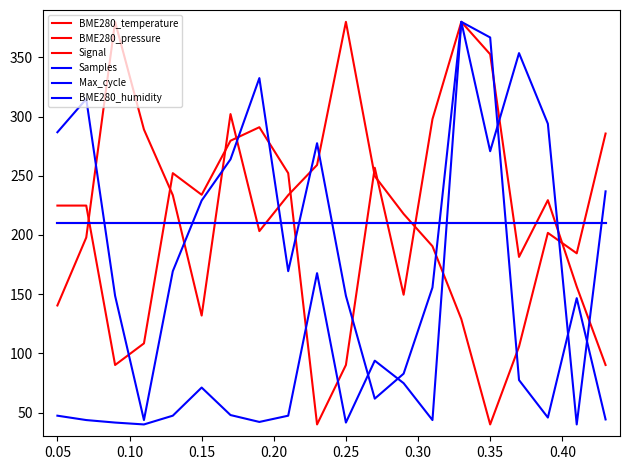

What is the difference between the maximum and minimum values in the BME280_pressure series?

340.0